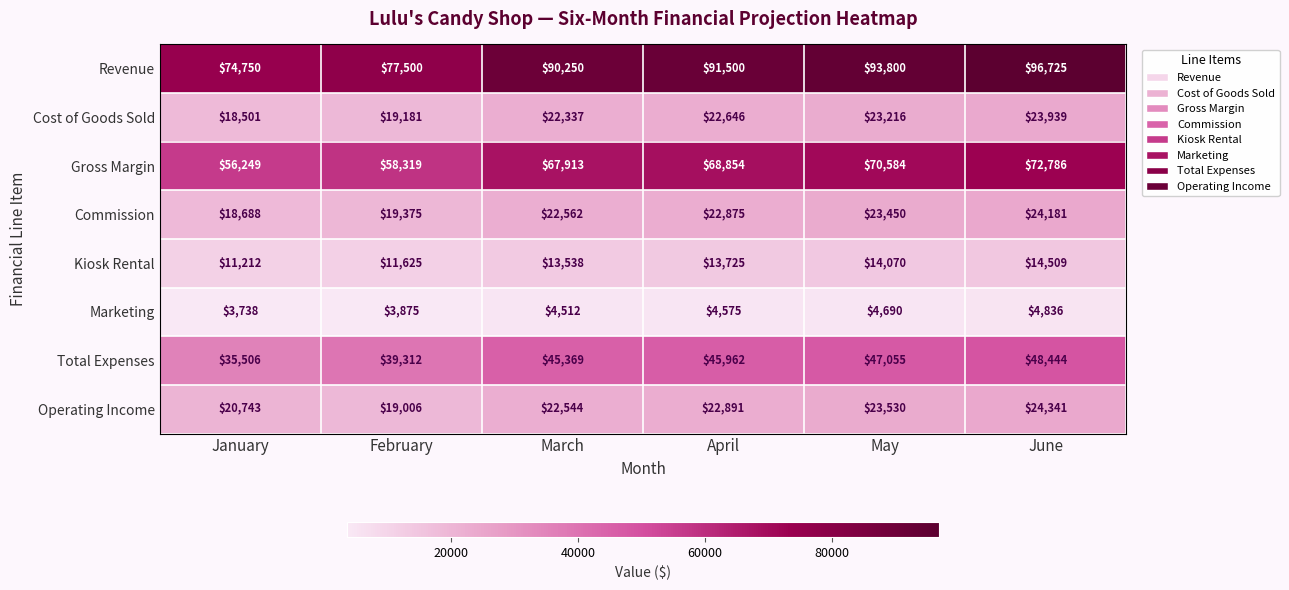

What is the average value of the Commission series?

21855